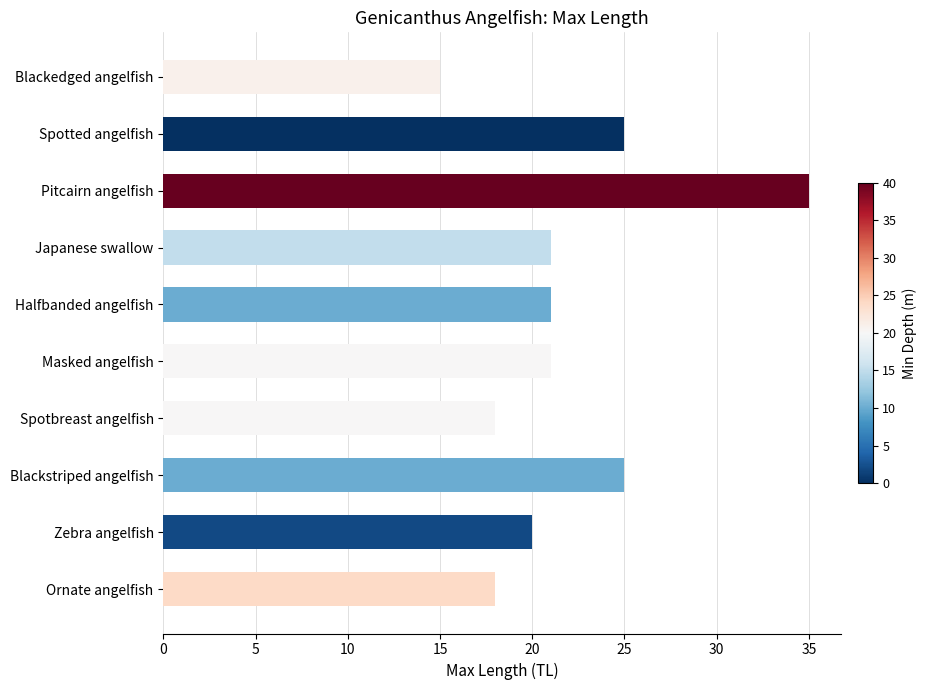

Reading bottom to top, transcribe all the data shown in this chart.

Ornate angelfish=18	Zebra angelfish=20	Blackstriped angelfish=25	Spotbreast angelfish=18	Masked angelfish=21	Halfbanded angelfish=21	Japanese swallow=21	Pitcairn angelfish=35	Spotted angelfish=25	Blackedged angelfish=15